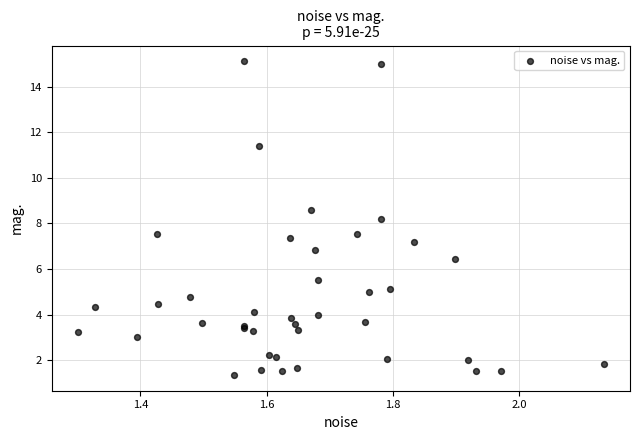

What Y value in the scatter plot is closest to 8?

8.2